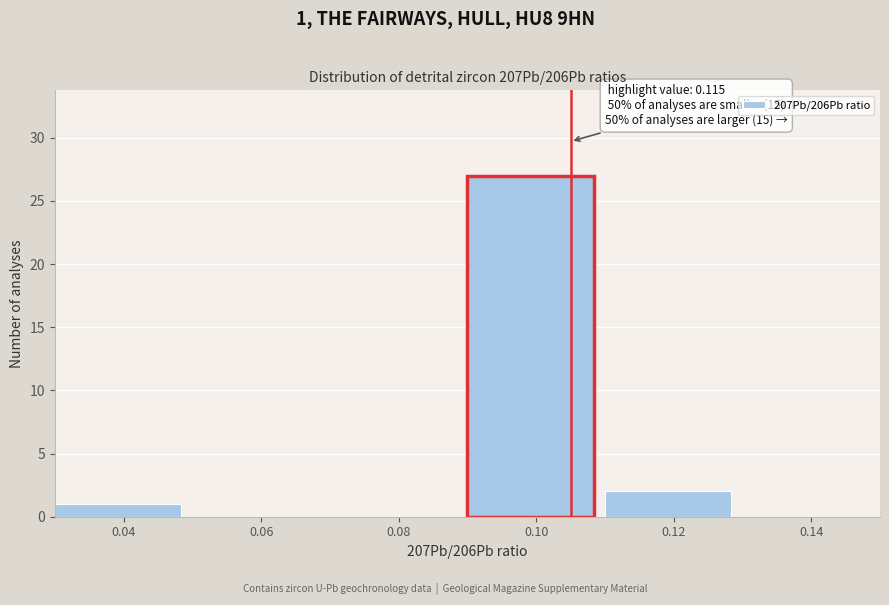

Reading left to right, list all the values displayed in this chart.

0.04=1	0.06=0	0.08=0	0.10=27	0.12=2	0.14=0